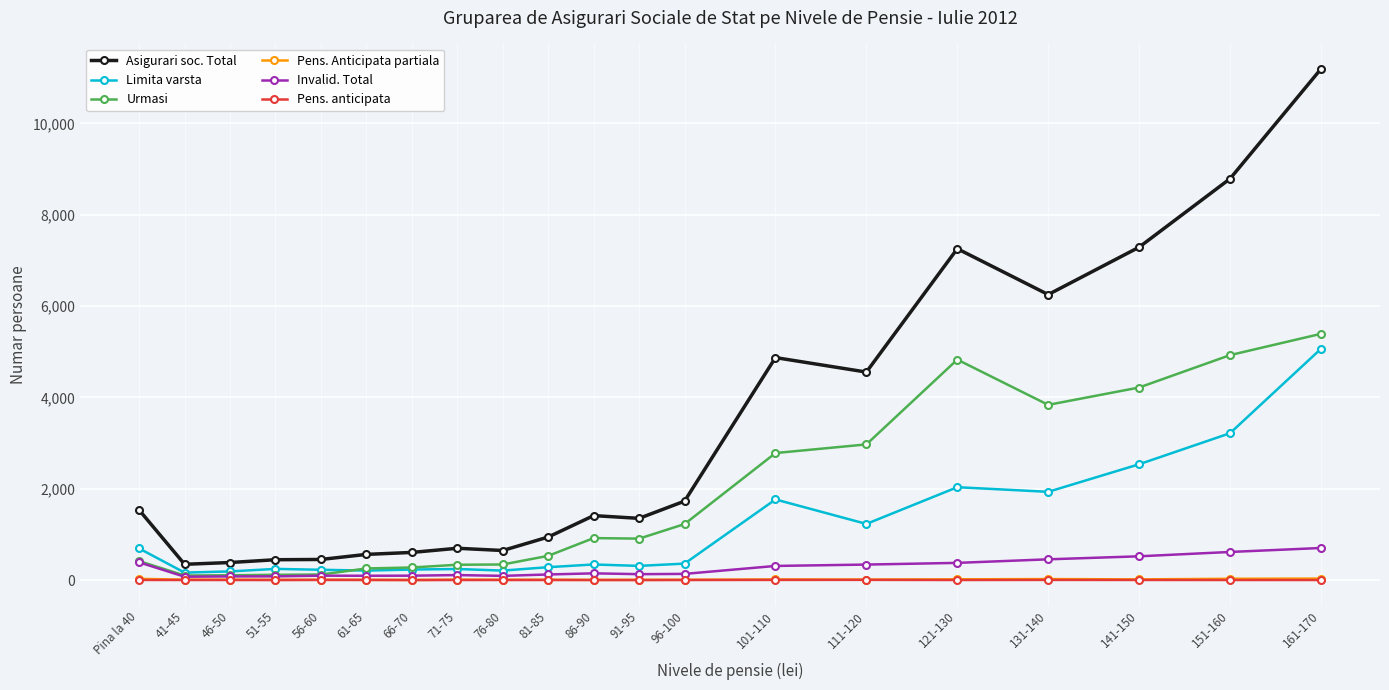

What is the label of the 12th point from the right?

76-80